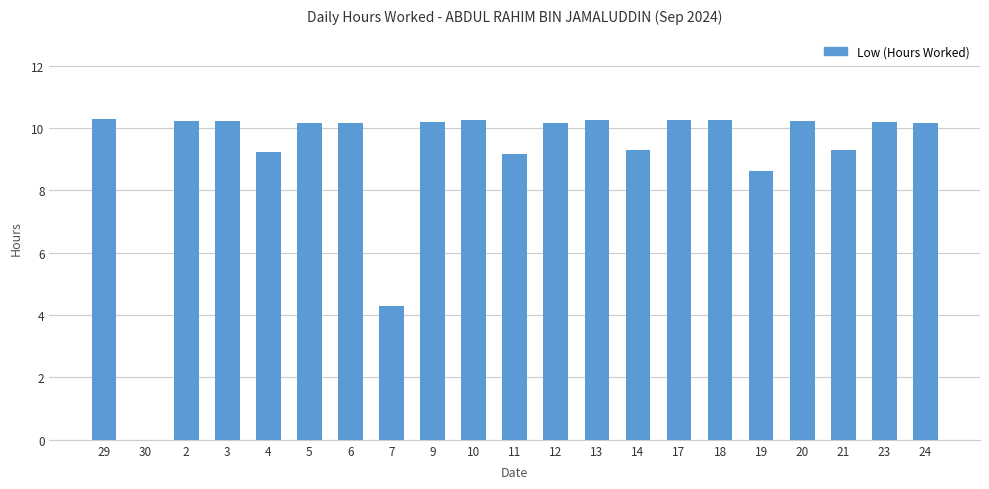

Approximately how many times larger is the value at 7 compared to 2?

0.4